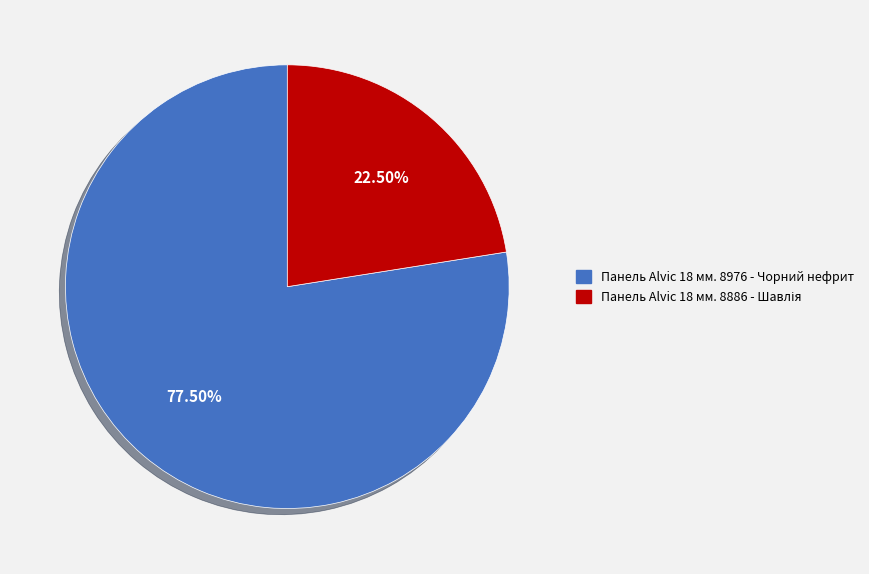

Is Панель Alvic 18 мм. 8976 - Чорний нефрит the majority of the pie?

Yes